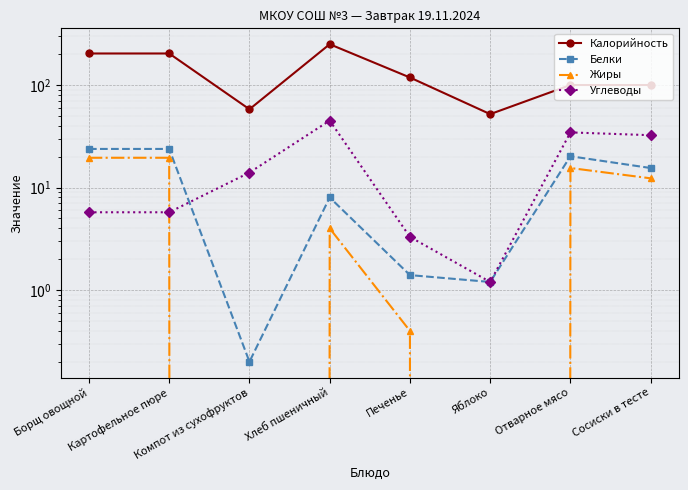

Which series has the largest total across all categories?

Калорийность